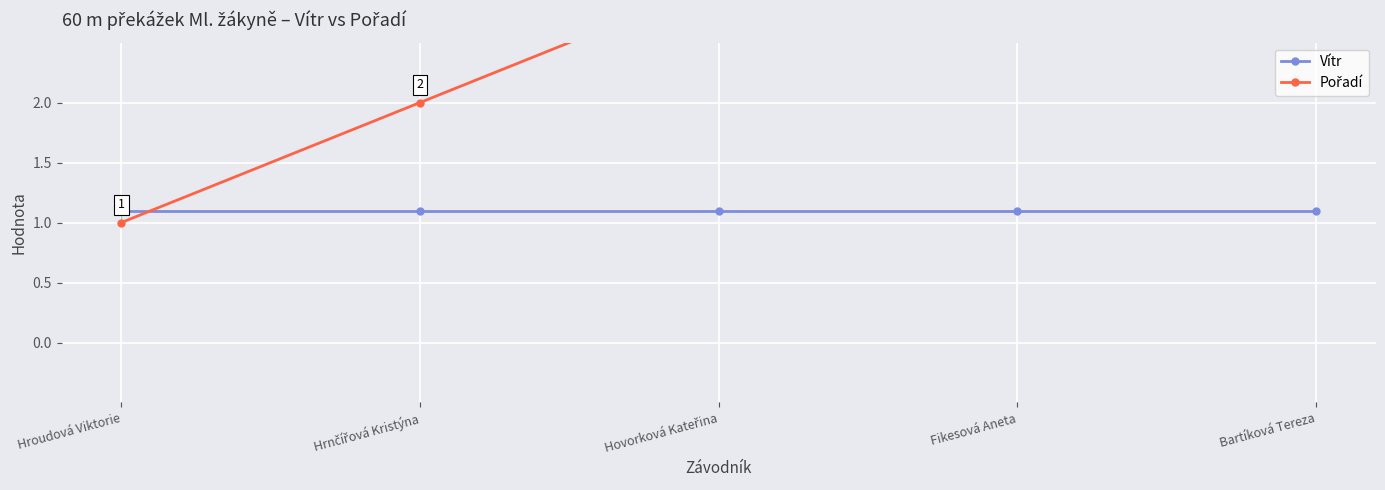

Rank the series by their maximum value, from lowest to highest.

Vítr, Pořadí